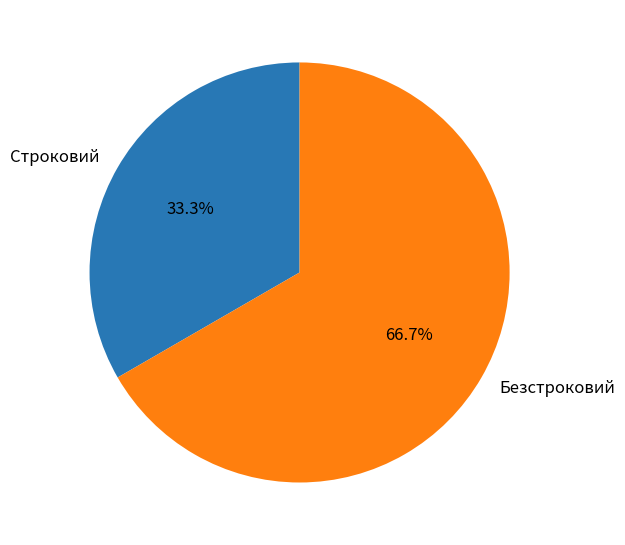

Is it true that Безстроковий is 67% of the pie?

True